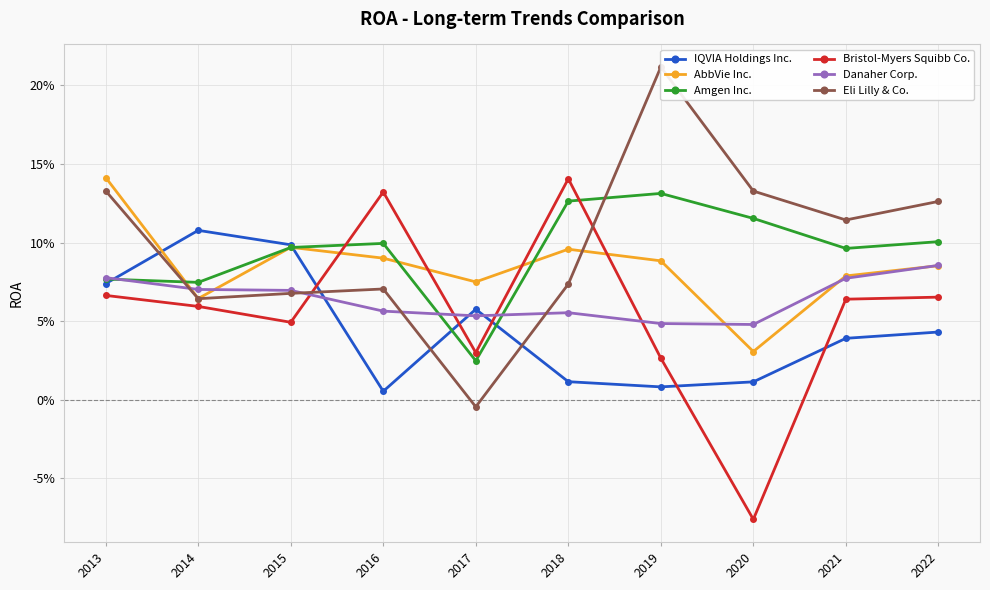

Which series changed the most between 2014 and 2022?

IQVIA Holdings Inc.